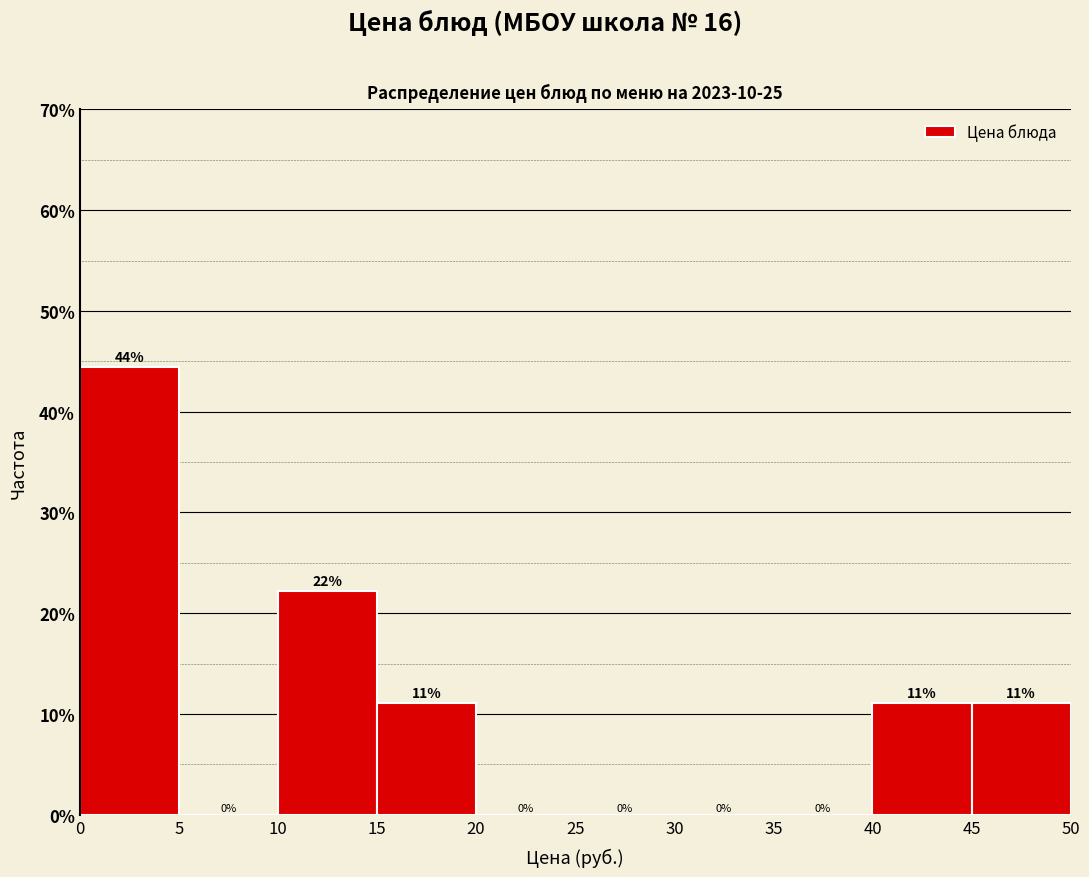

Over which range of the x-axis is the bar tallest?

0 to 5